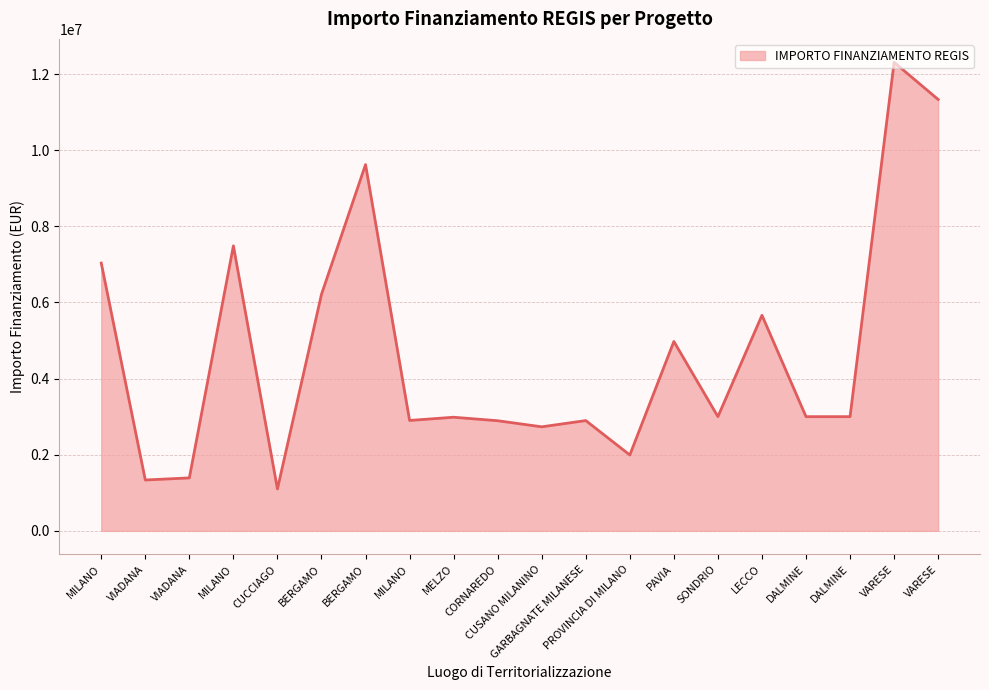

How many lines are shown in the chart?

1